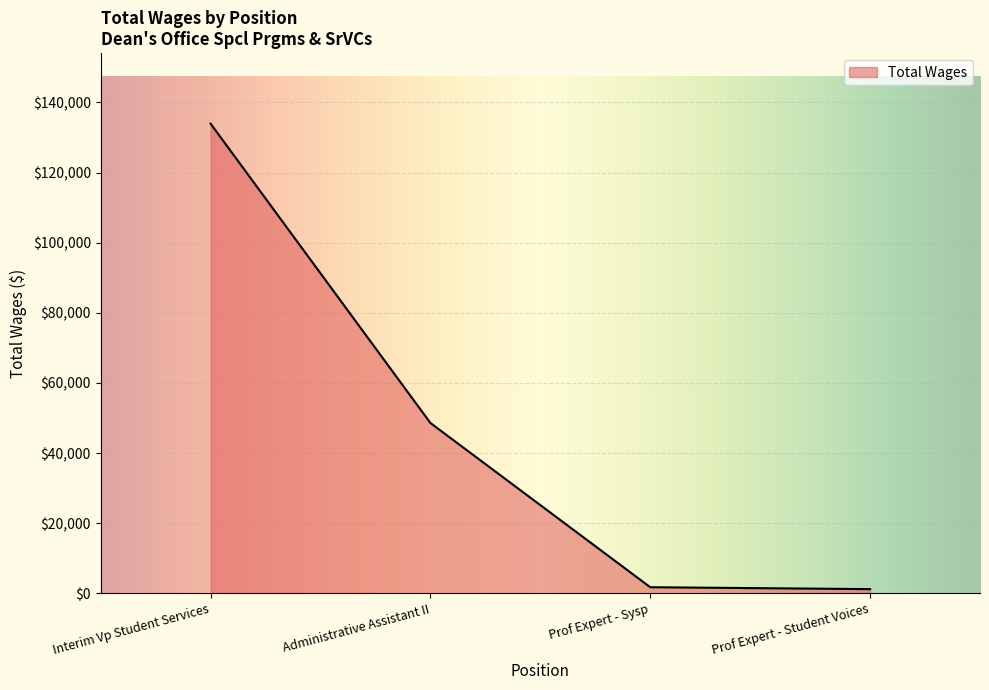

What is the greatest value displayed?

133969